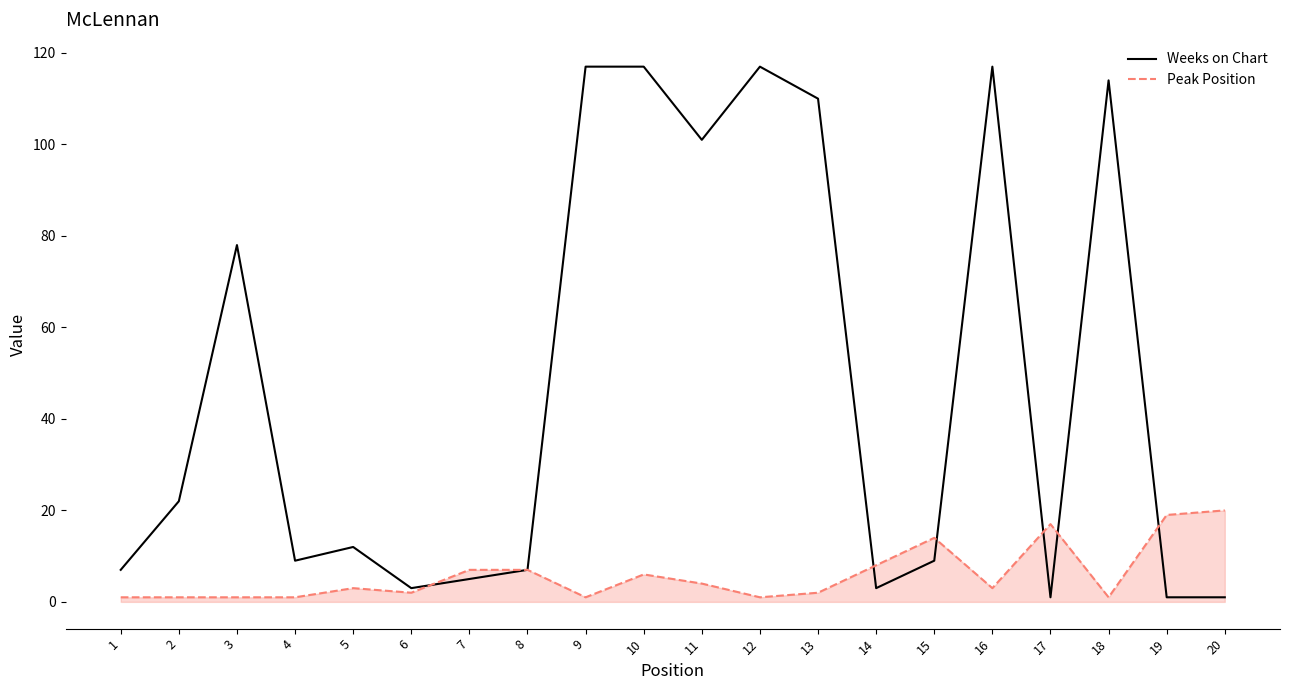

Rank the series by their maximum value, from highest to lowest.

Weeks on Chart, Peak Position